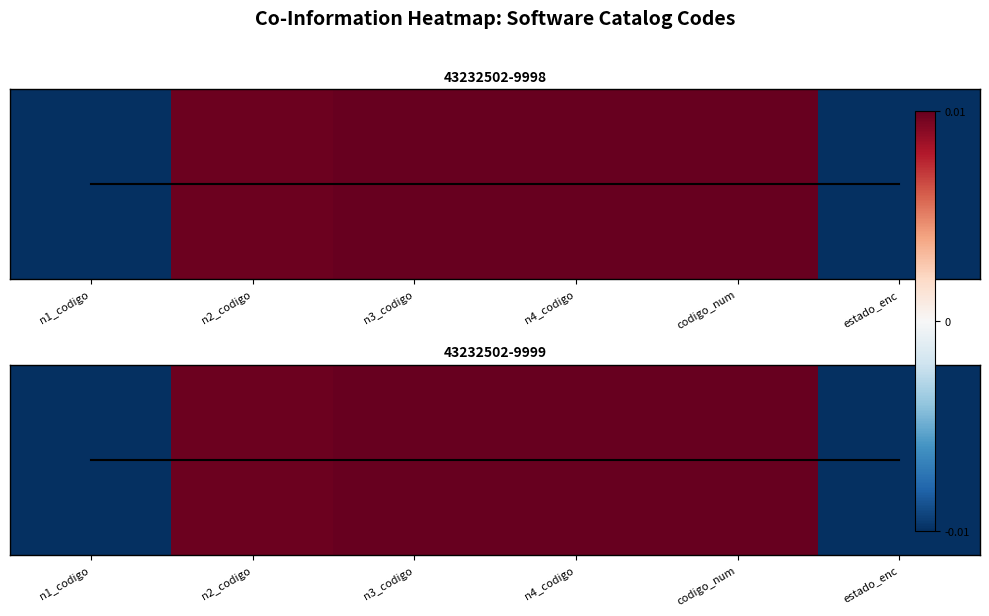

Is it true that the value at n4_codigo is 0.0?

False